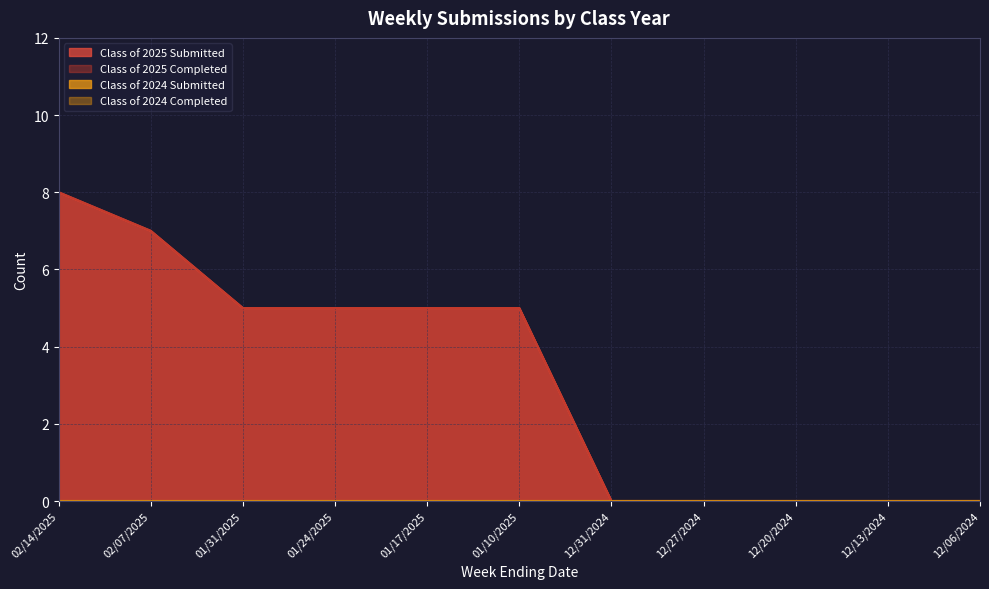

True or false: Class of 2025 Completed and Class of 2025 Submitted intersect in this chart.

False